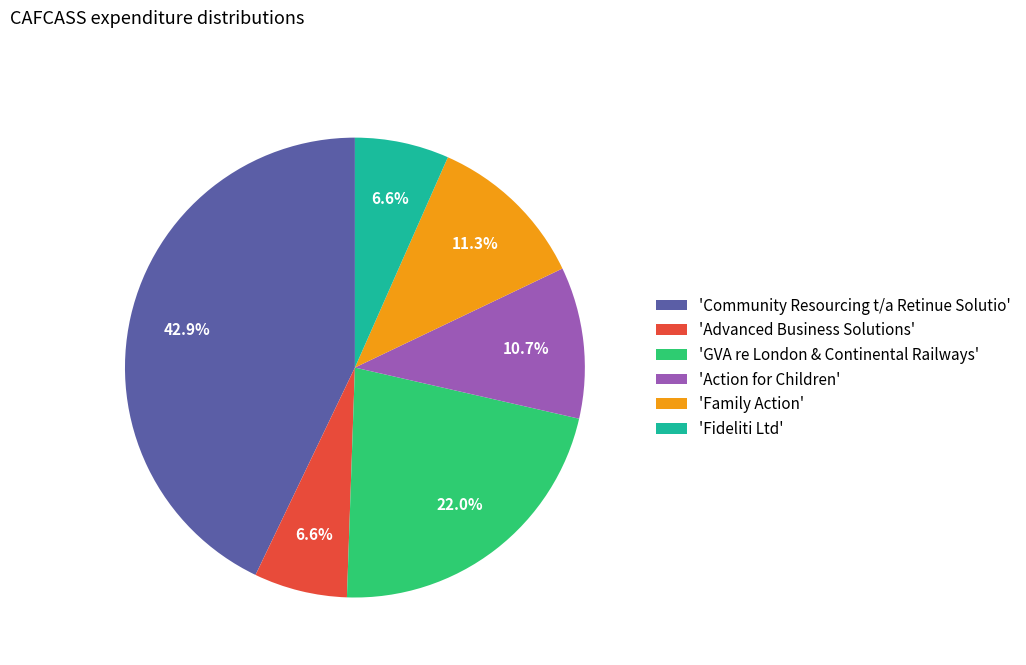

Which category has the biggest portion of the pie?

'Community Resourcing t/a Retinue Solutio'